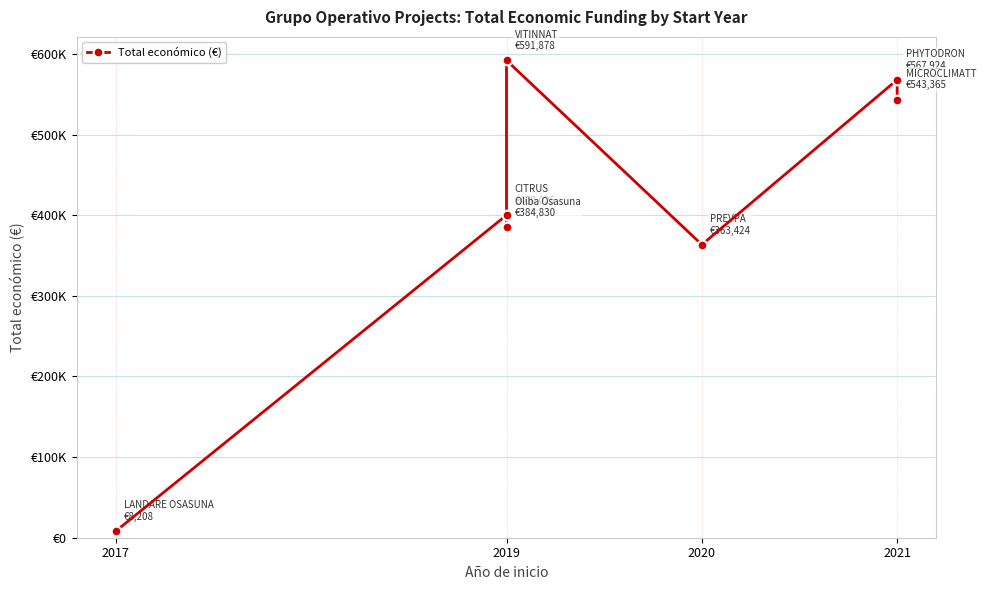

Which category has the lowest value across all series?

2017